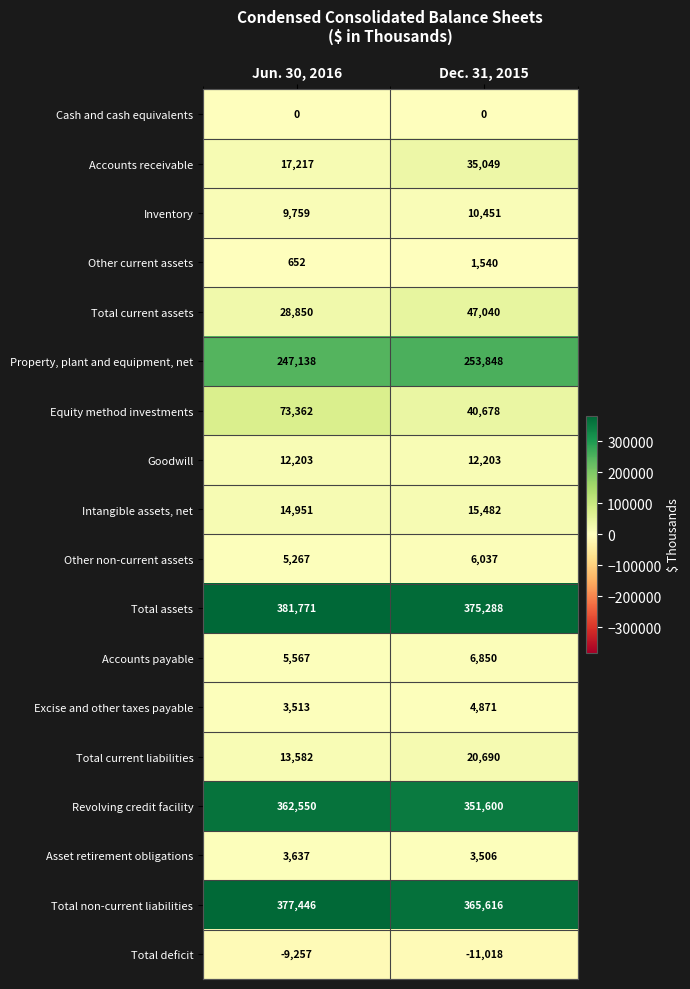

What is the difference between the Inventory values at Dec. 31, 2015 and Jun. 30, 2016?

692